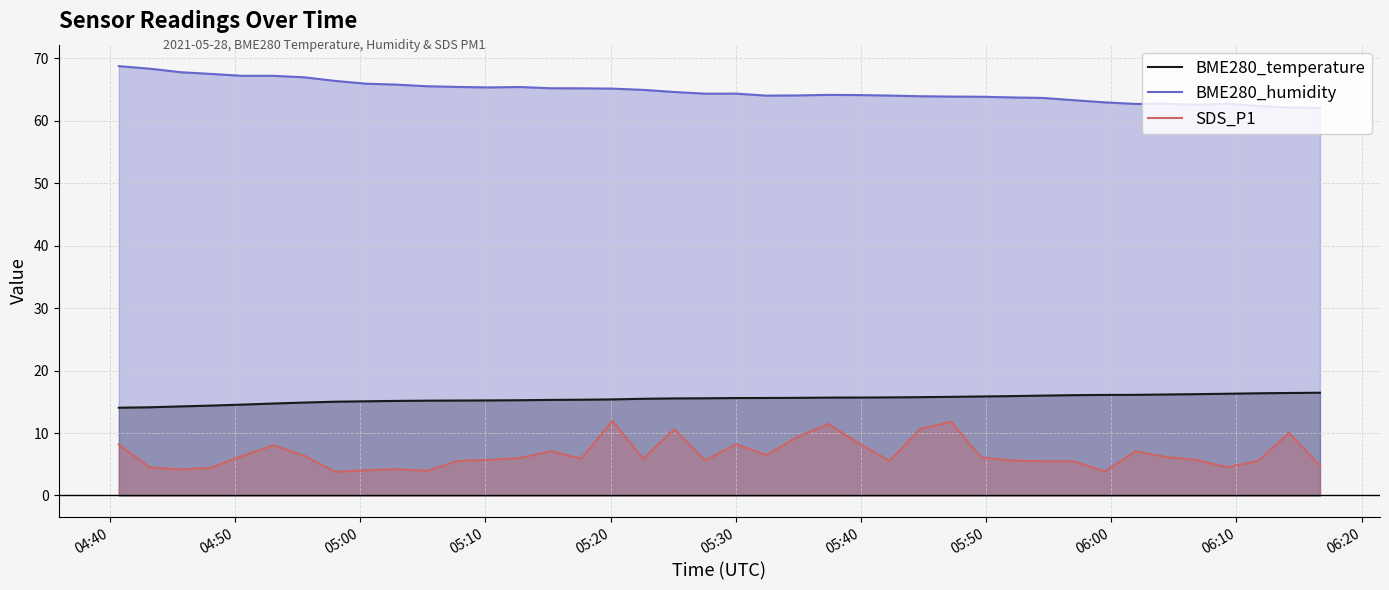

What is the average value of the BME280_humidity series?

64.7